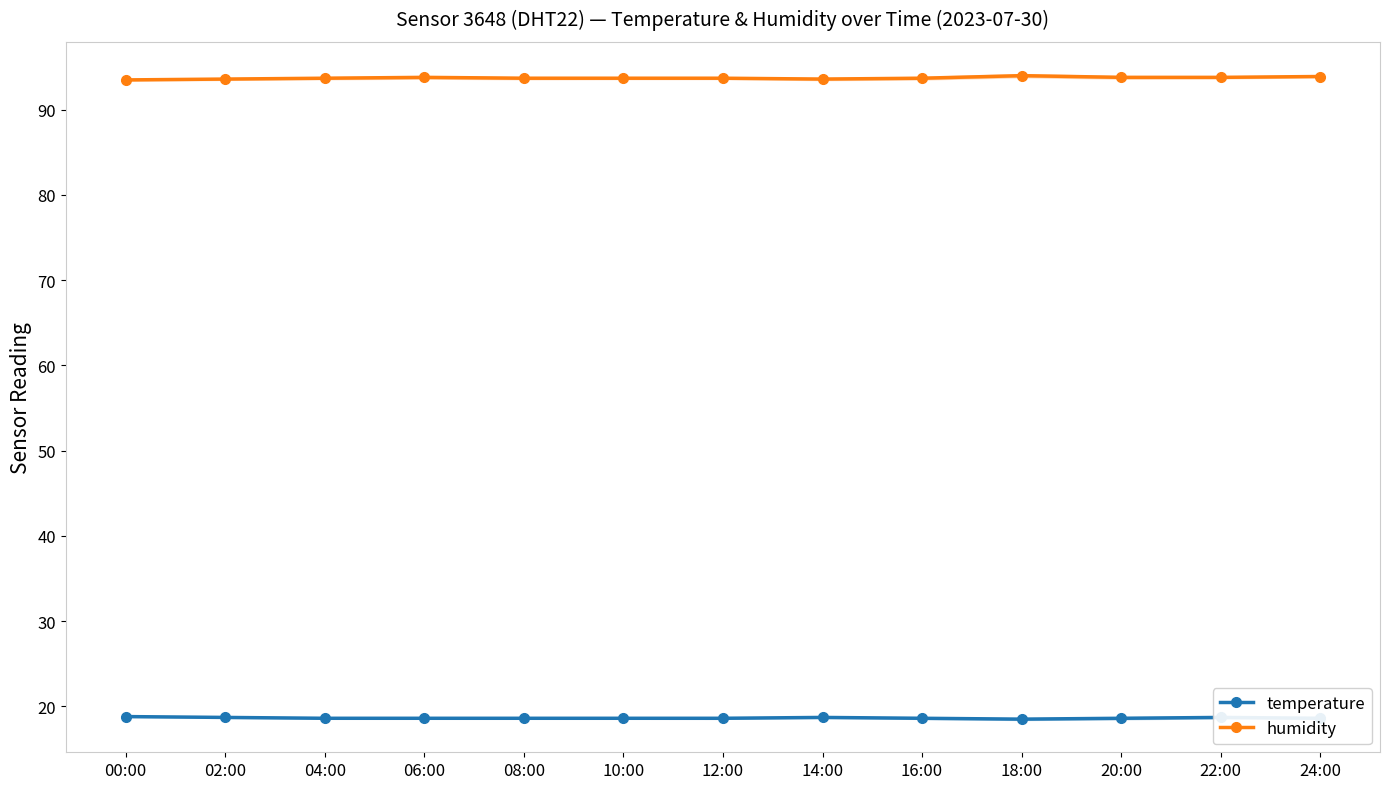

What are all the series names shown in the legend?

temperature, humidity